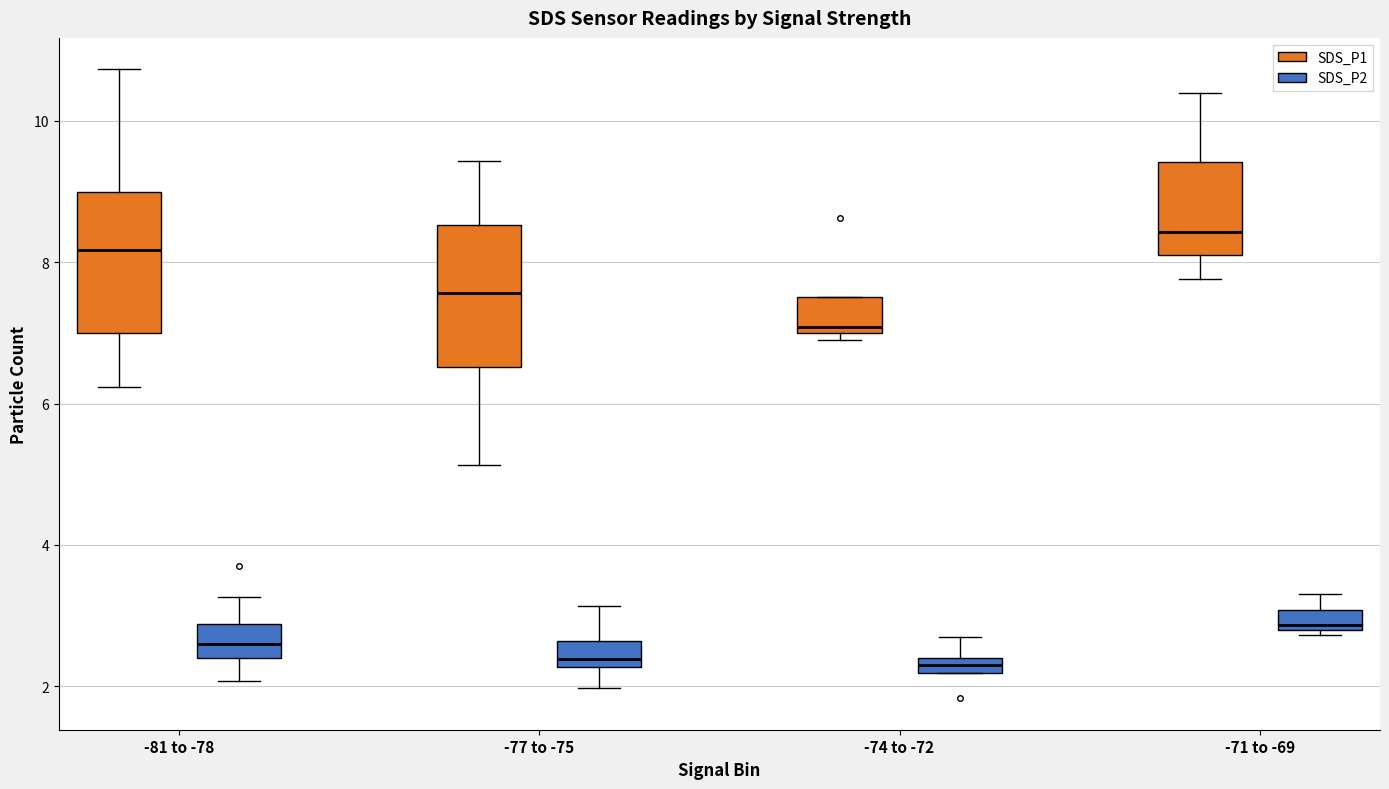

Where does the upper whisker of the box for -77 to -75 (SDS_P1) end on the y-axis? The values are not printed on the chart, so give them approximately, as read against the axis.

9.4